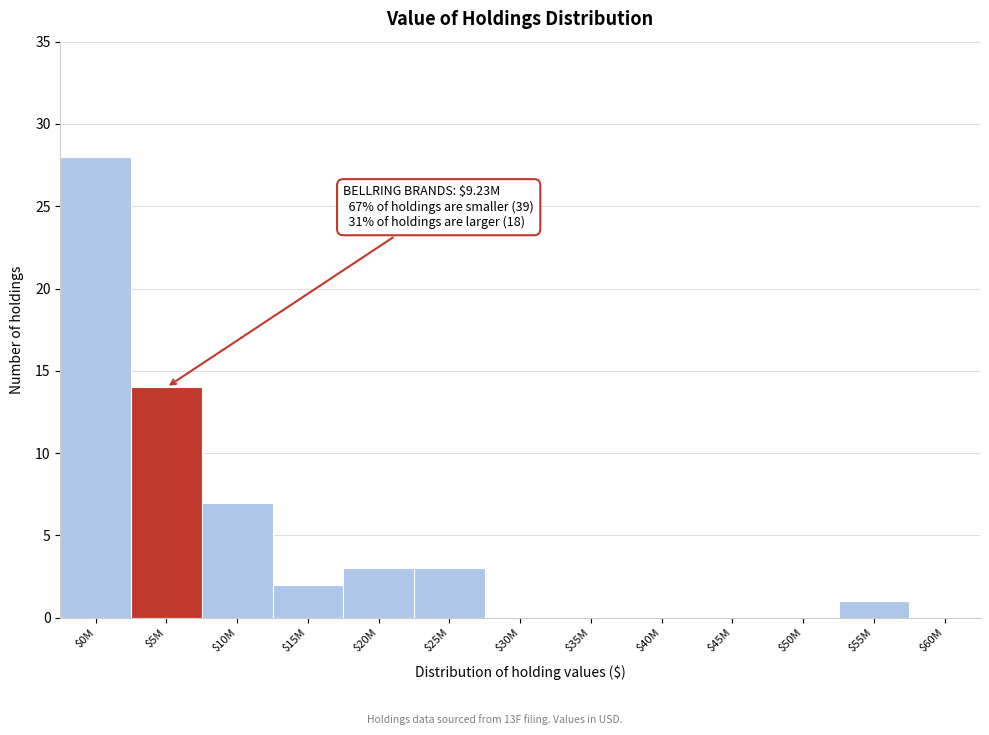

What is the sum of all values?

58